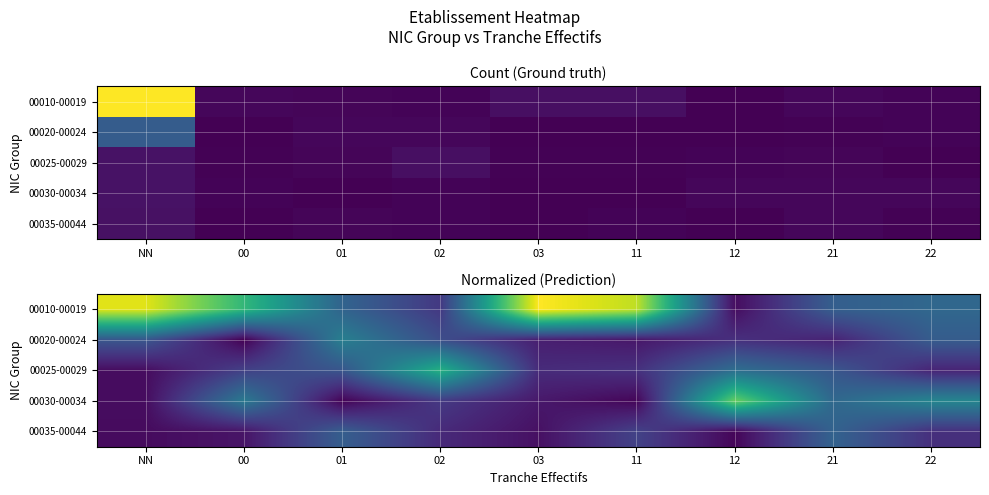

True or false: 00035-00044 has a value of 1.9 at 21.

False